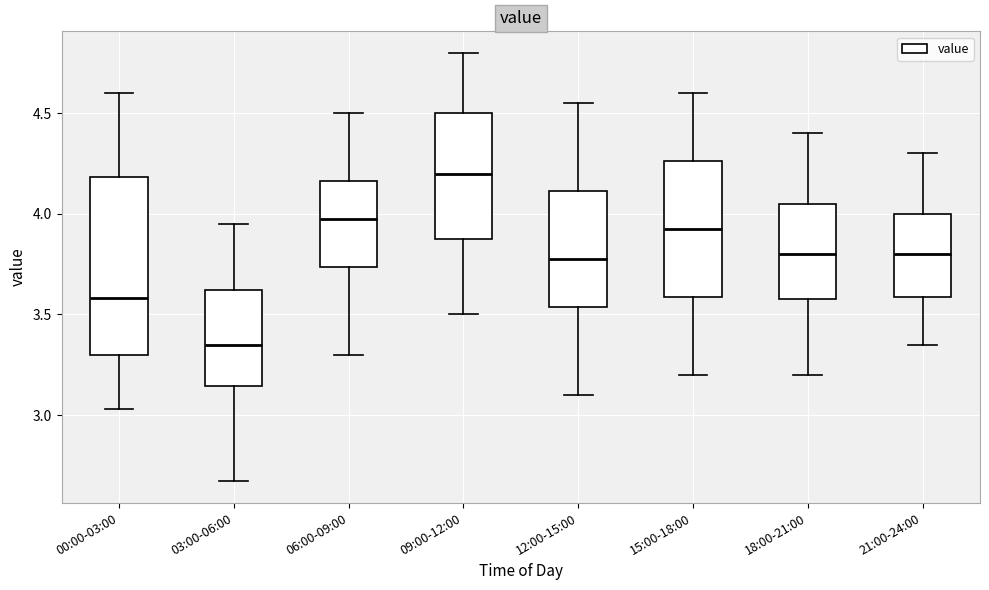

Which box is the tallest, from its lower edge to its upper edge?

00:00-03:00